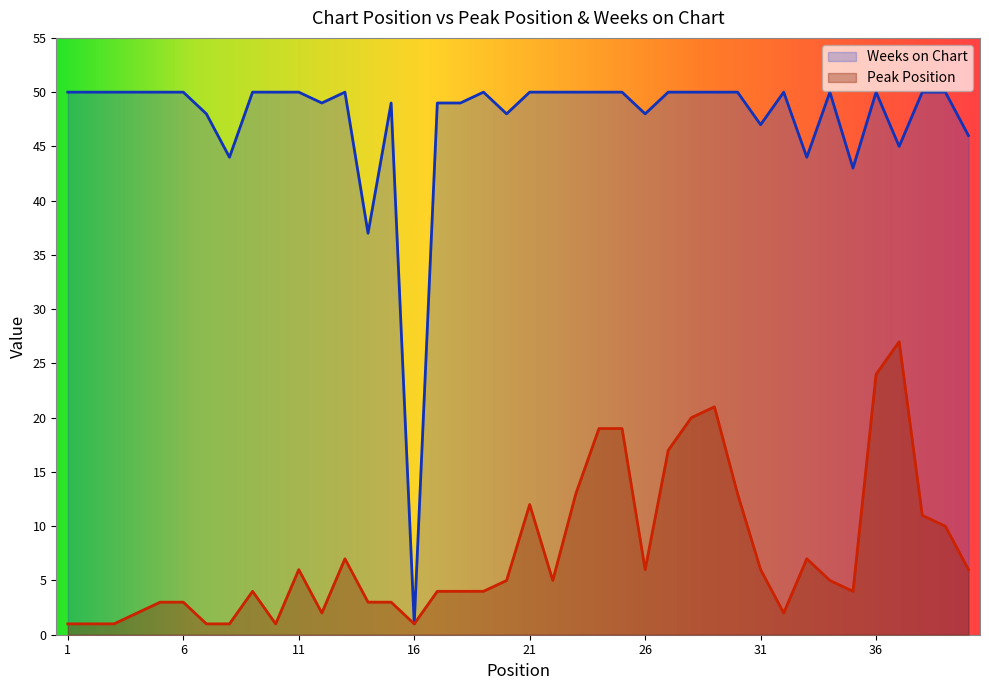

At which category does Peak Position reach its first local peak?

9